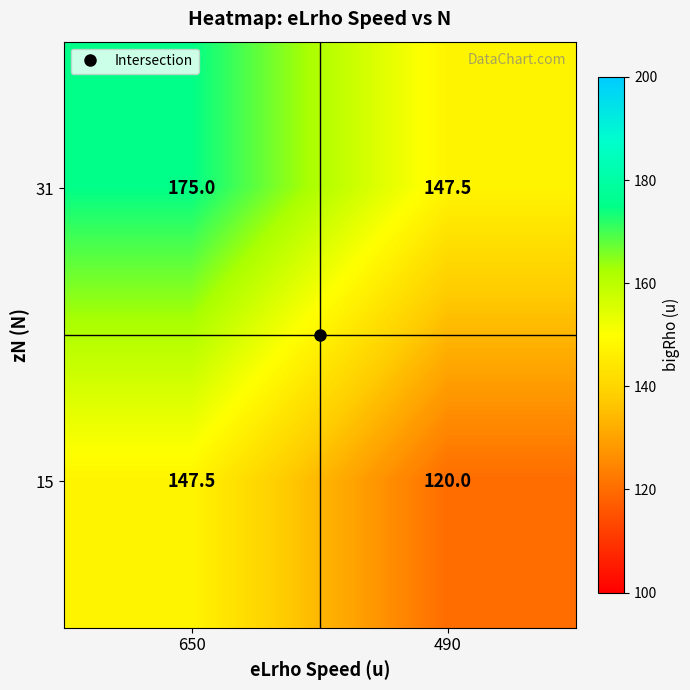

Read the 15 value at 650.

147.5